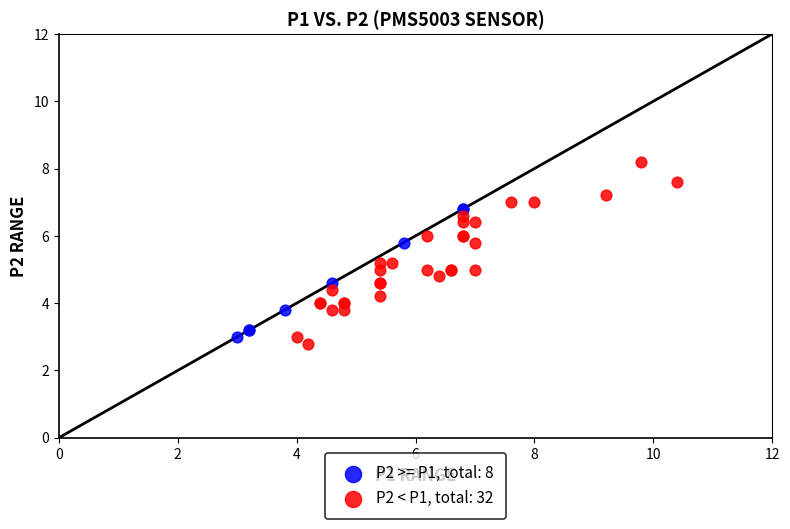

Which series has the widest spread of Y values?

P2 < P1, total: 32